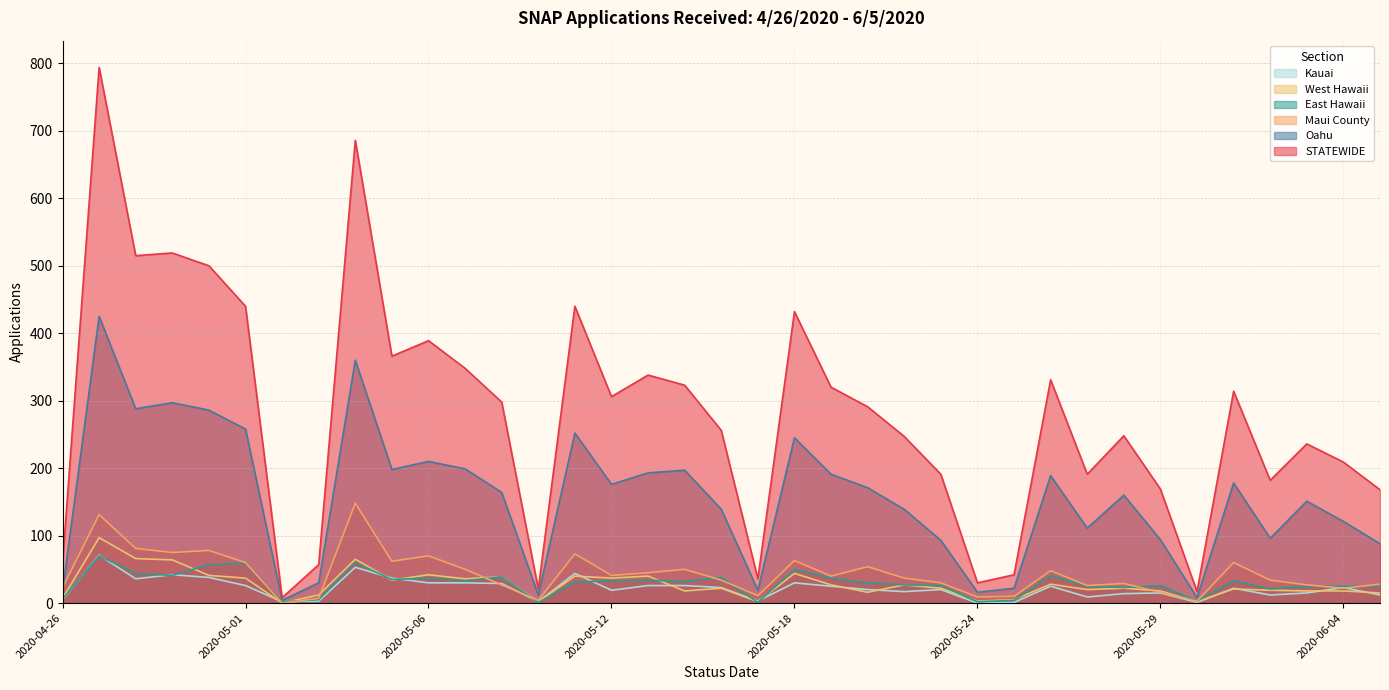

The Oahu series shows 198 at 2020-05-05. True or false?

True